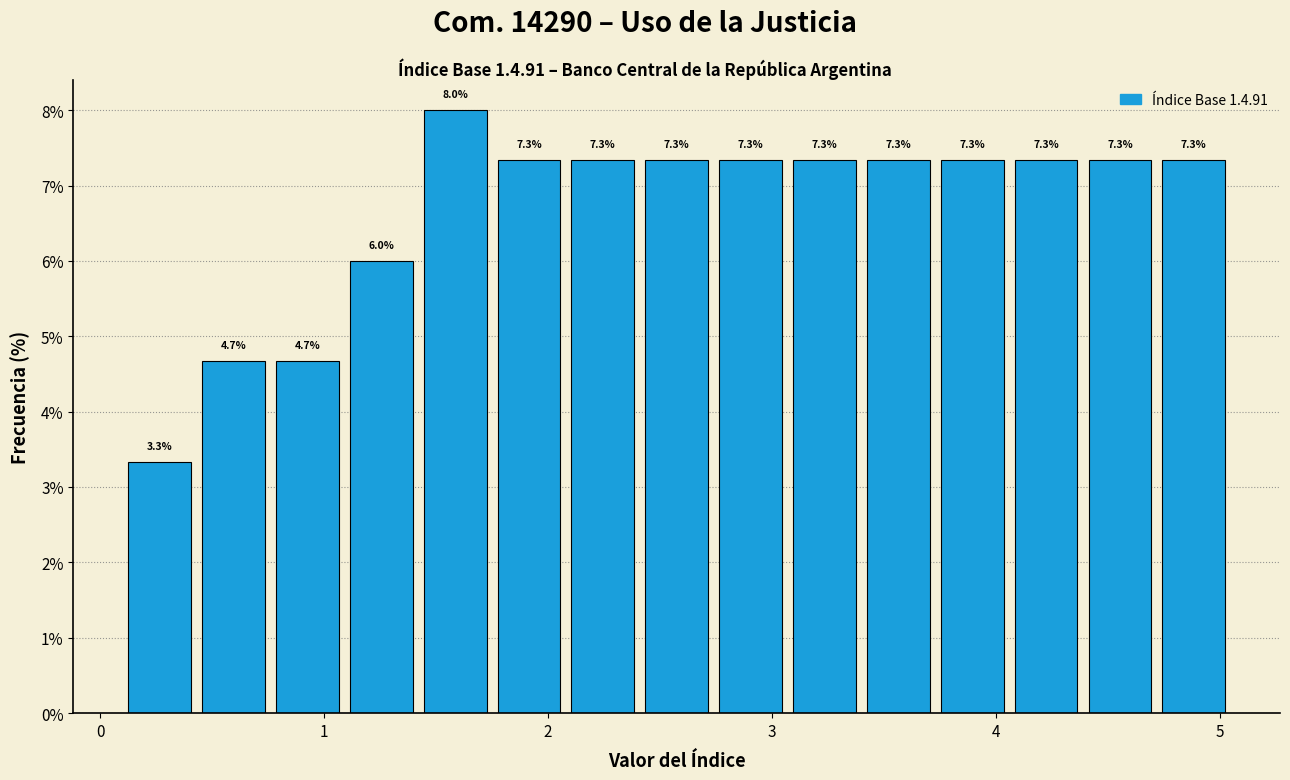

Around what value on the x-axis is the tallest bar? Give the approximate position of its centre, as read against the axis.

1.6